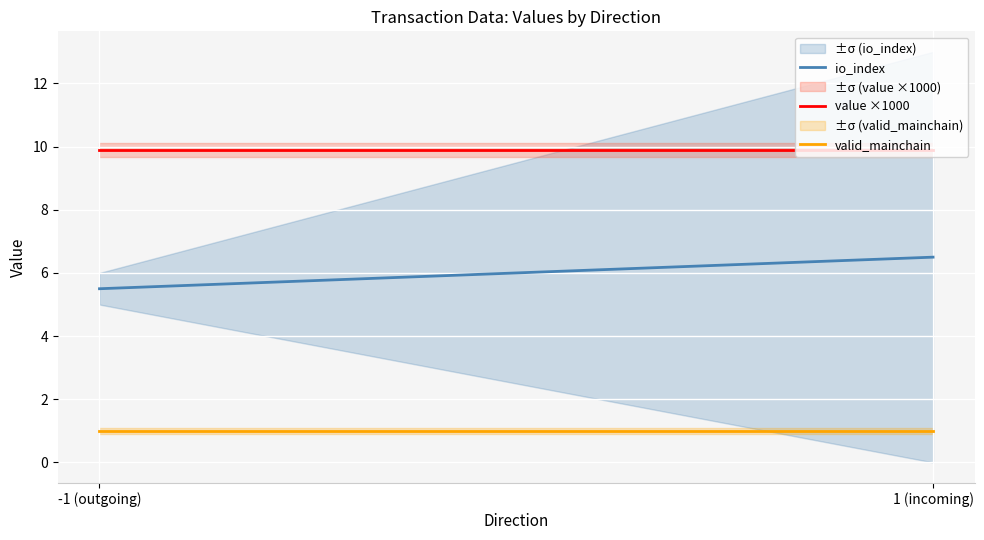

What is the difference between the io_index values at -1 (outgoing) and 1 (incoming)?

1.0